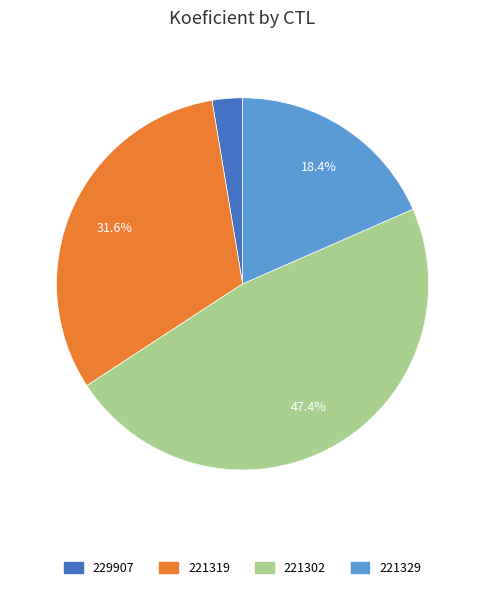

To the nearest percent, what is the difference between the largest and smallest slice percentages?

45%